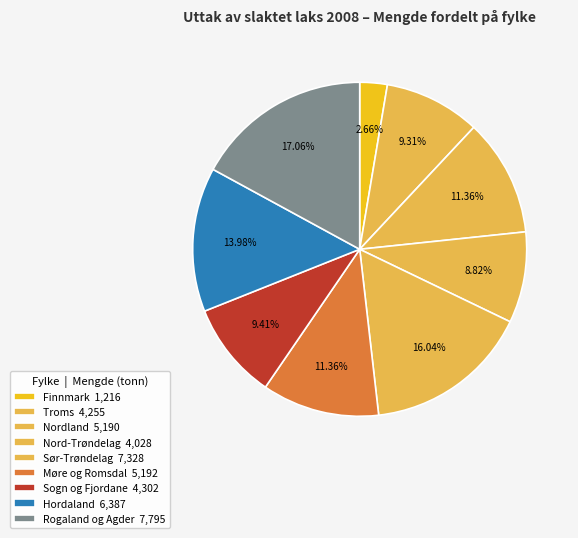

To the nearest percent, what is the difference between the largest and smallest slice percentages?

14%